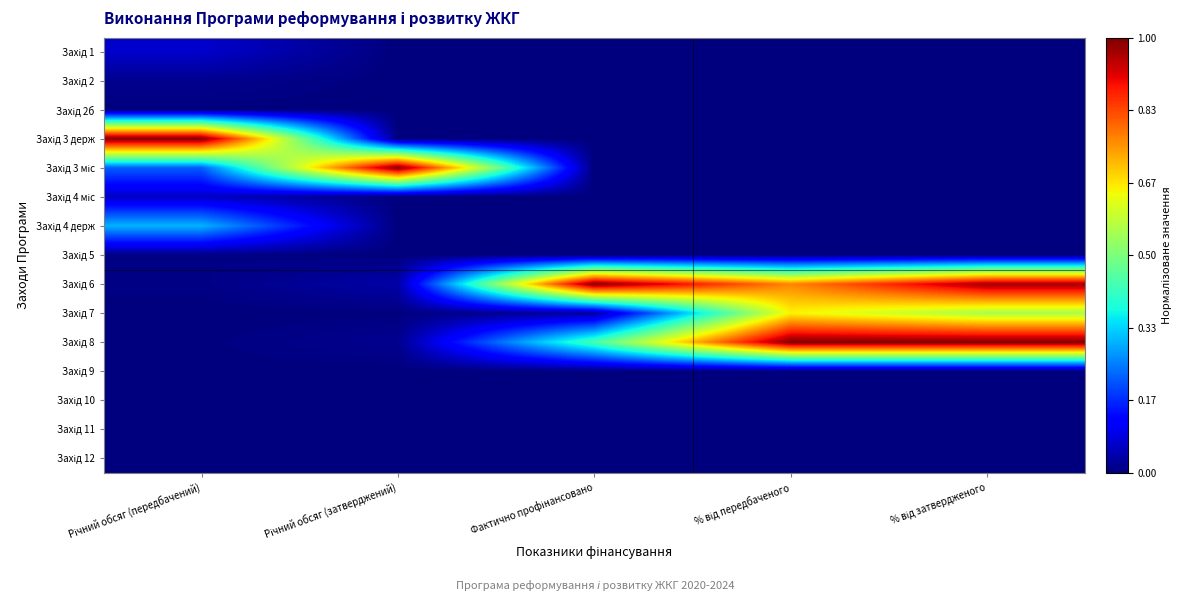

What is the difference between the highest and lowest values at % від затвердженого?

1.0